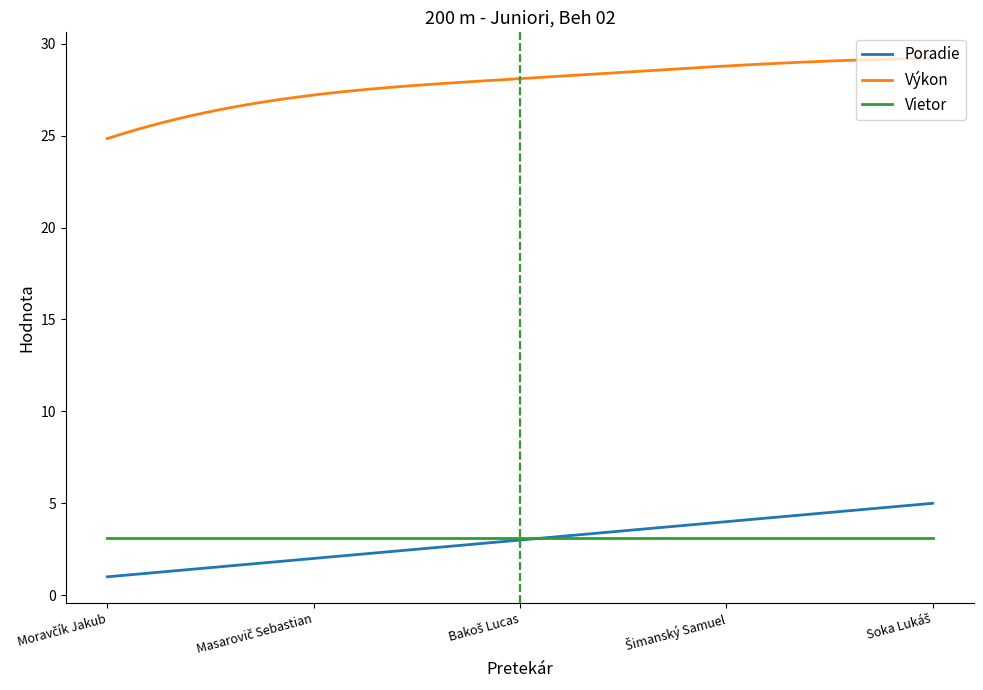

Which series has the largest range (max minus min)?

Výkon